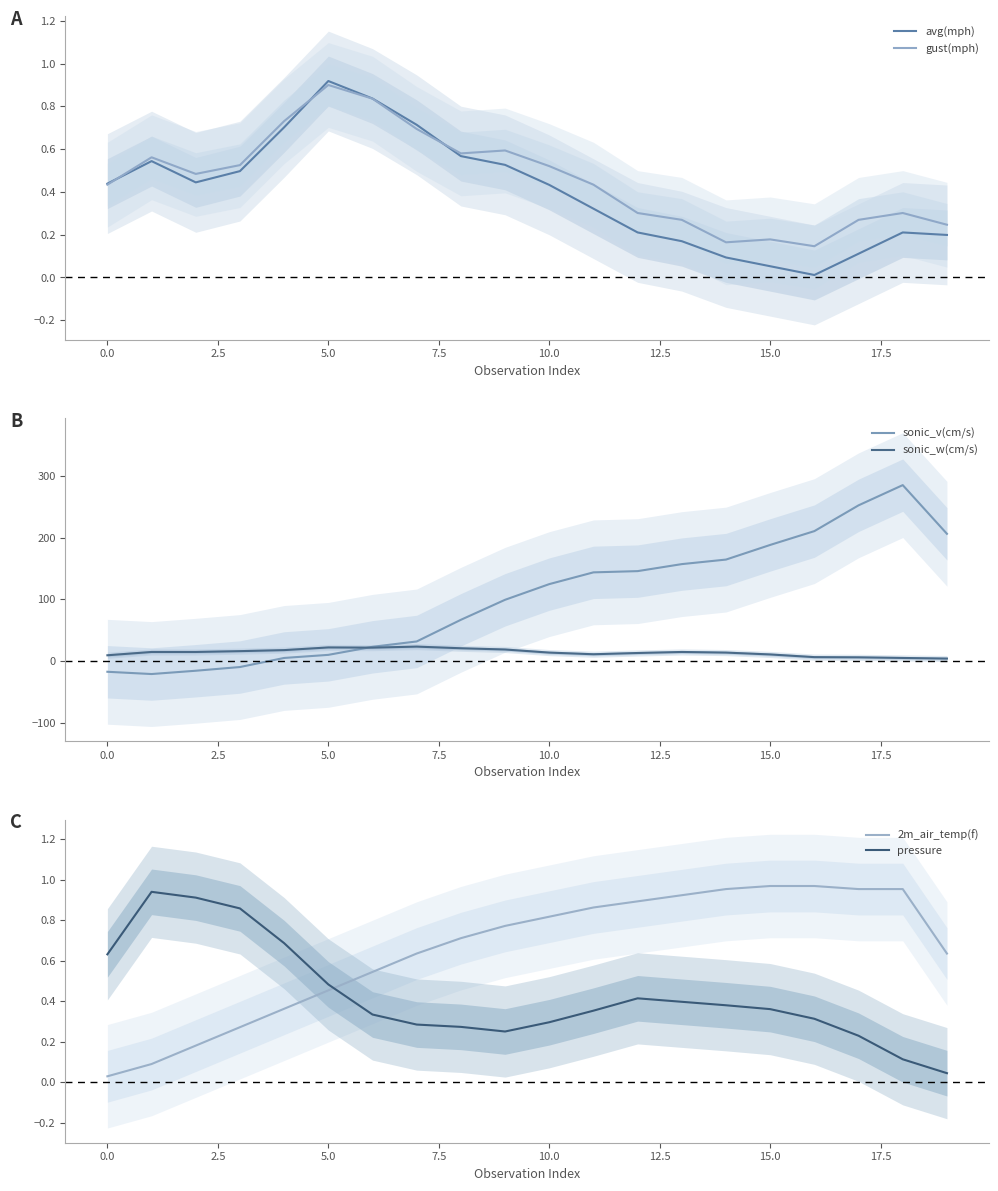

Read the gust(mph) value at 15.

0.2